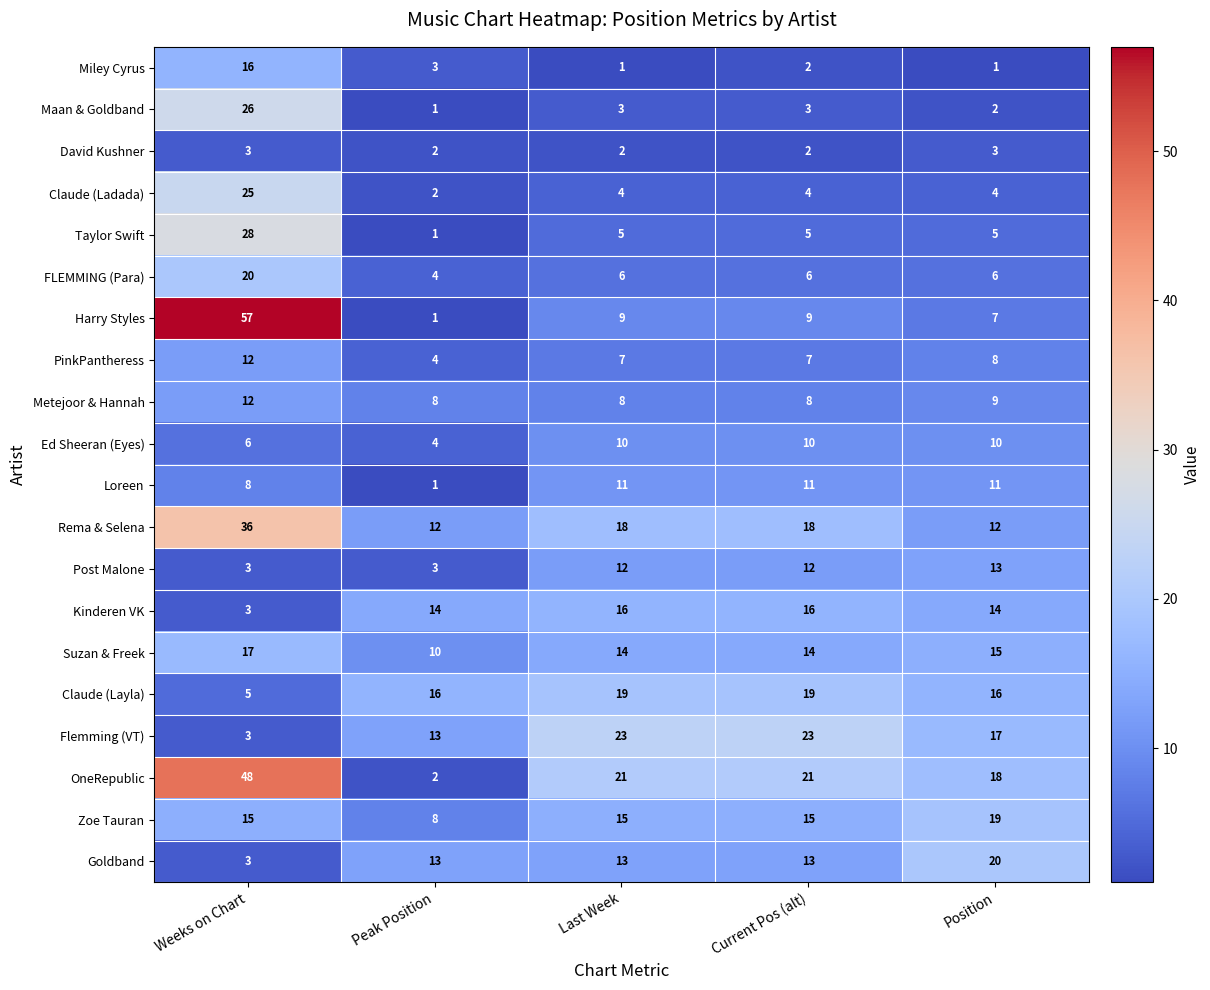

At Position, list the series in order from largest to smallest.

Goldband, Zoe Tauran, OneRepublic, Flemming (VT), Claude (Layla), Suzan & Freek, Kinderen VK, Post Malone, Rema & Selena, Loreen, Ed Sheeran (Eyes), Metejoor & Hannah, PinkPantheress, Harry Styles, FLEMMING (Para), Taylor Swift, Claude (Ladada), David Kushner, Maan & Goldband, Miley Cyrus